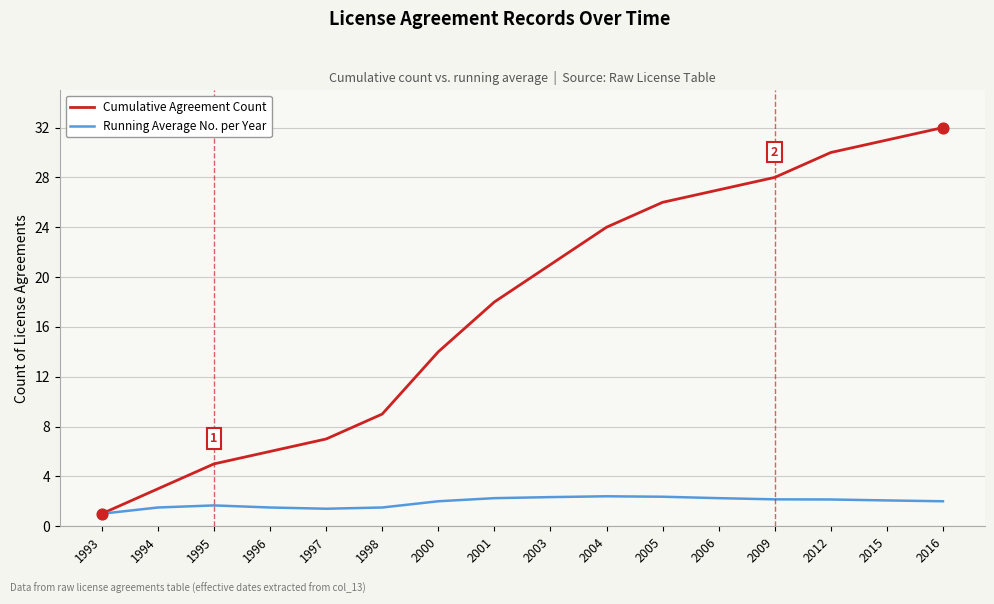

Is the value of Cumulative Agreement Count at 2000 greater than the value of Running Average No. per Year at 1995?

Yes